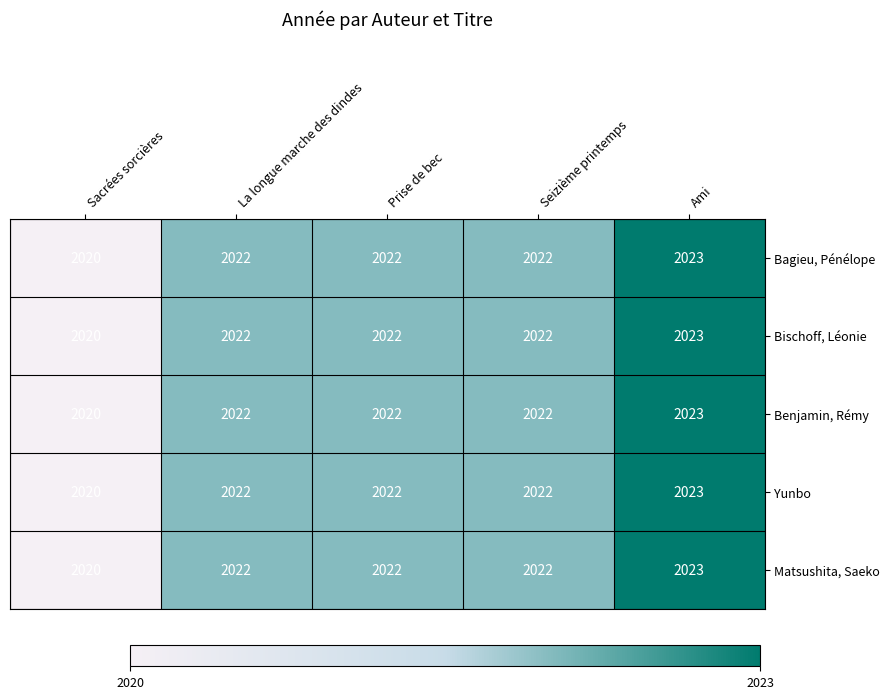

Reading left to right, what are all the values shown in this chart?

Bagieu, Pénélope: 2020	2022	2022	2022	2023
Bischoff, Léonie: 2020	2022	2022	2022	2023
Benjamin, Rémy: 2020	2022	2022	2022	2023
Yunbo: 2020	2022	2022	2022	2023
Matsushita, Saeko: 2020	2022	2022	2022	2023